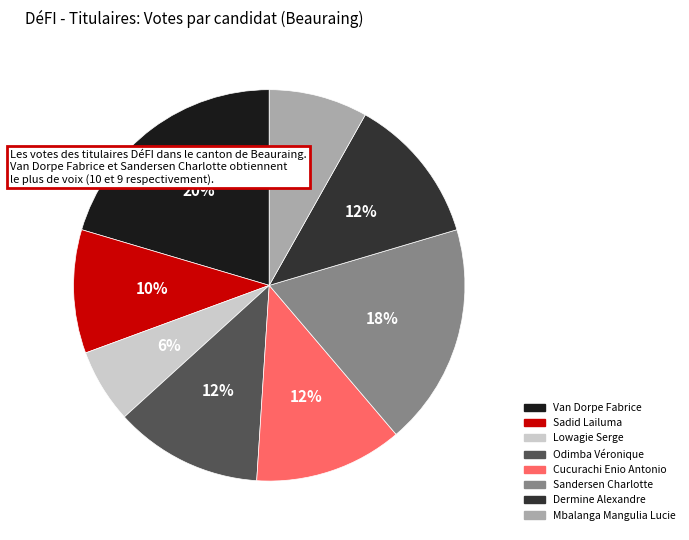

Is it true that Van Dorpe Fabrice is 32% of the pie?

False